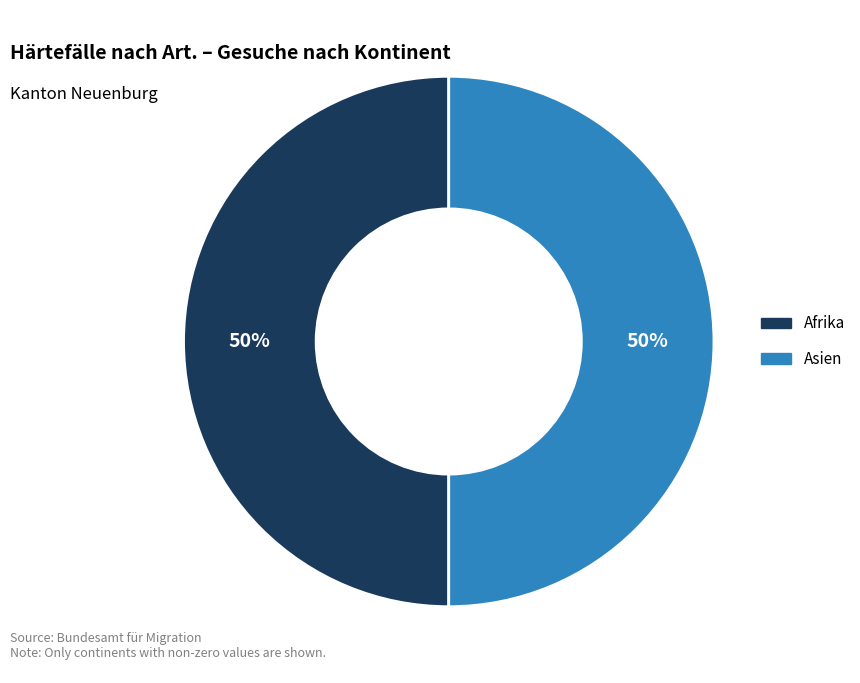

To the nearest percent, what is the difference between the largest and smallest slice percentages?

0%